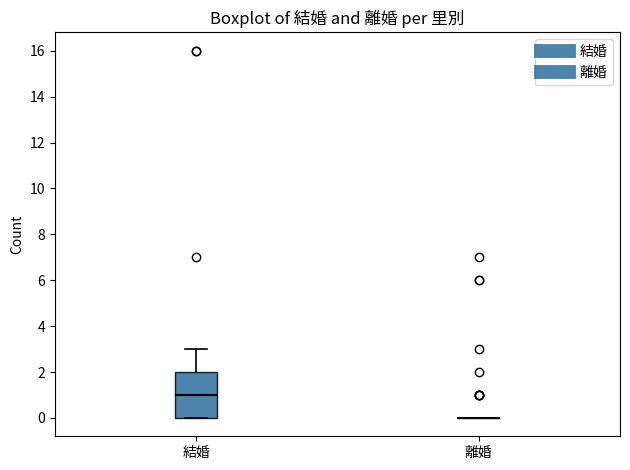

Reading left to right, read every box against the y-axis: the position of its median line, the range the box covers, and the ends of its whiskers. The values are not printed on the chart, so give them approximately, as read against the axis.

結婚: median 1, box 0 to 2, whiskers 0 to 3
離婚: box collapsed to a line at 0, whiskers 0 to 0